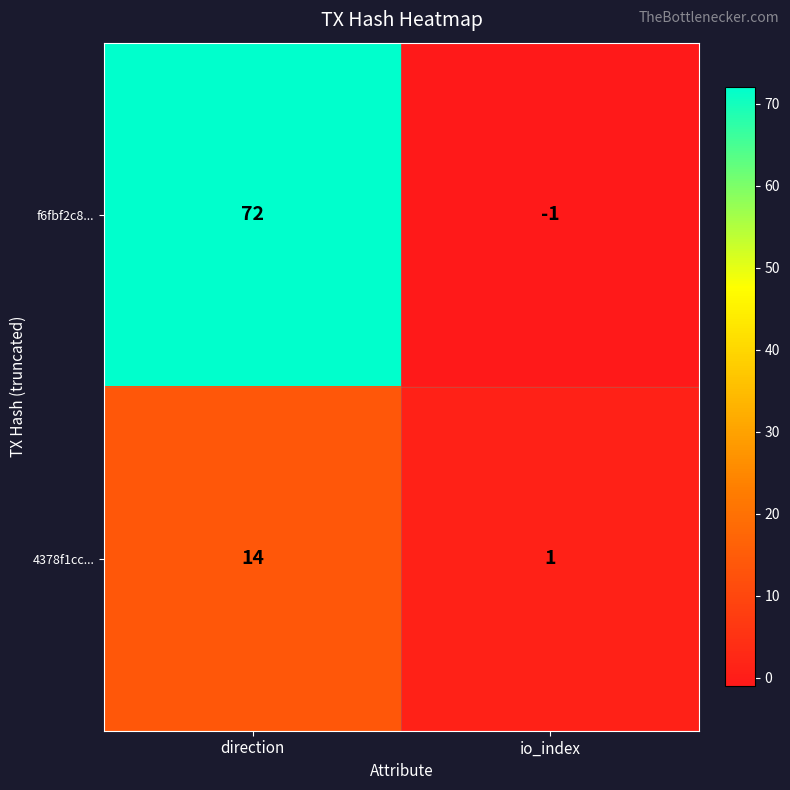

Reading left to right, list all the values displayed in this chart.

f6fbf2c8...: direction=72	io_index=-1
4378f1cc...: direction=14	io_index=1